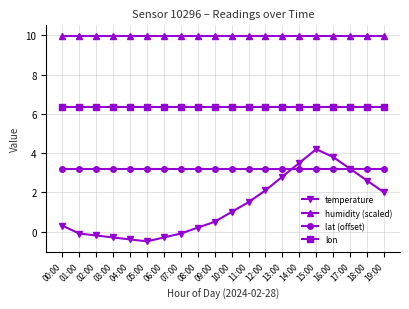

True or false: temperature has a value of 1.8 at 17:00.

False